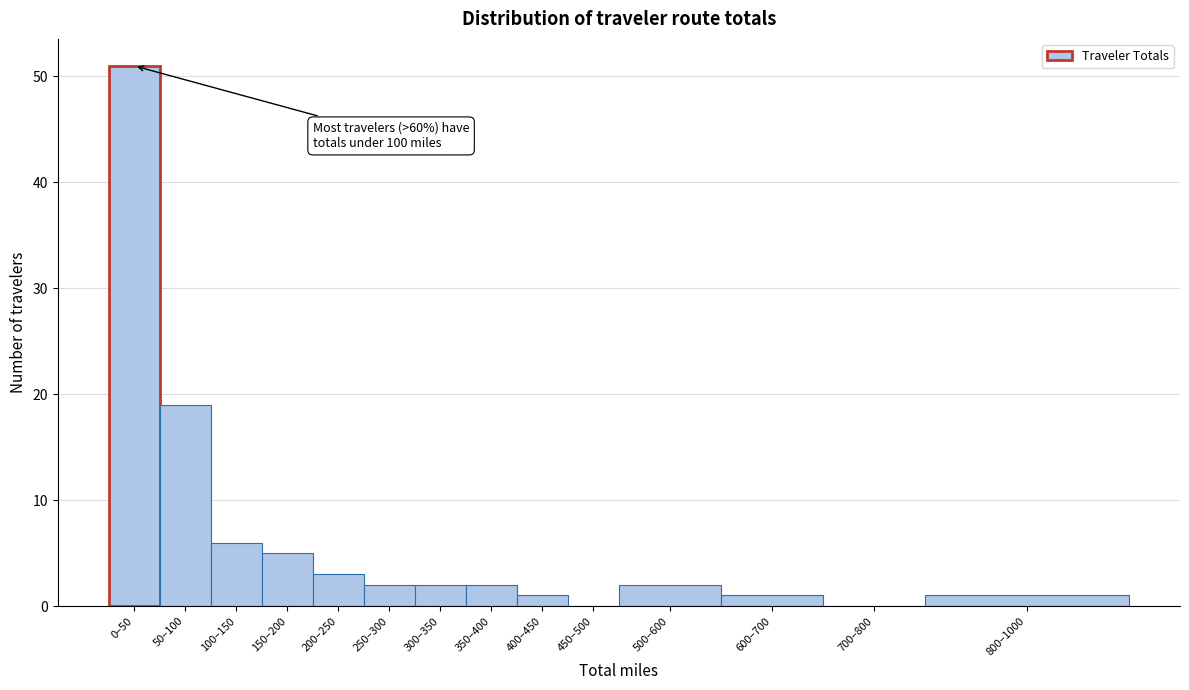

Reading right to left, transcribe all the data shown in this chart.

800–1000=1	700–800=0	600–700=1	500–600=2	450–500=0	400–450=1	350–400=2	300–350=2	250–300=2	200–250=3	150–200=5	100–150=6	50–100=19	0–50=51